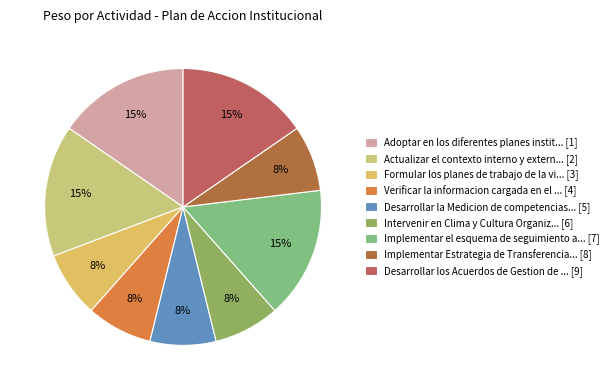

Count the number of slices in the pie.

9